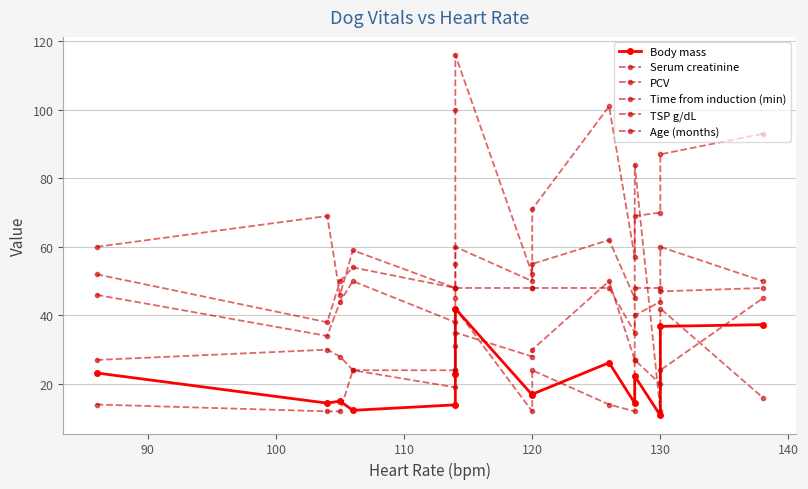

What is the maximum value for Time from induction (min)?

50.0